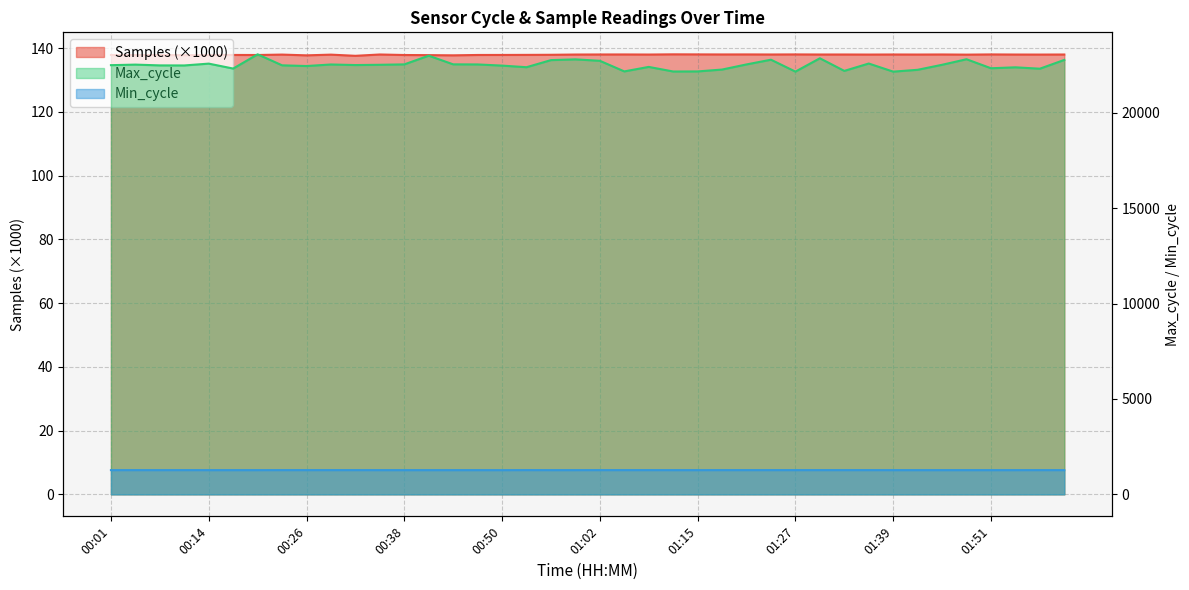

True or false: Samples and Min_cycle intersect in this chart.

False